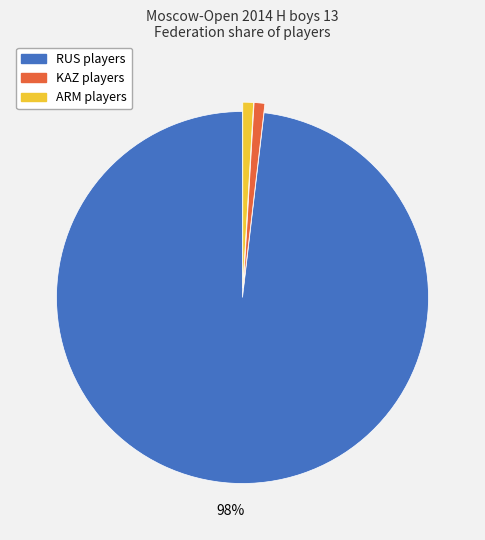

To the nearest percent, what percentage of the pie is KAZ?

1%